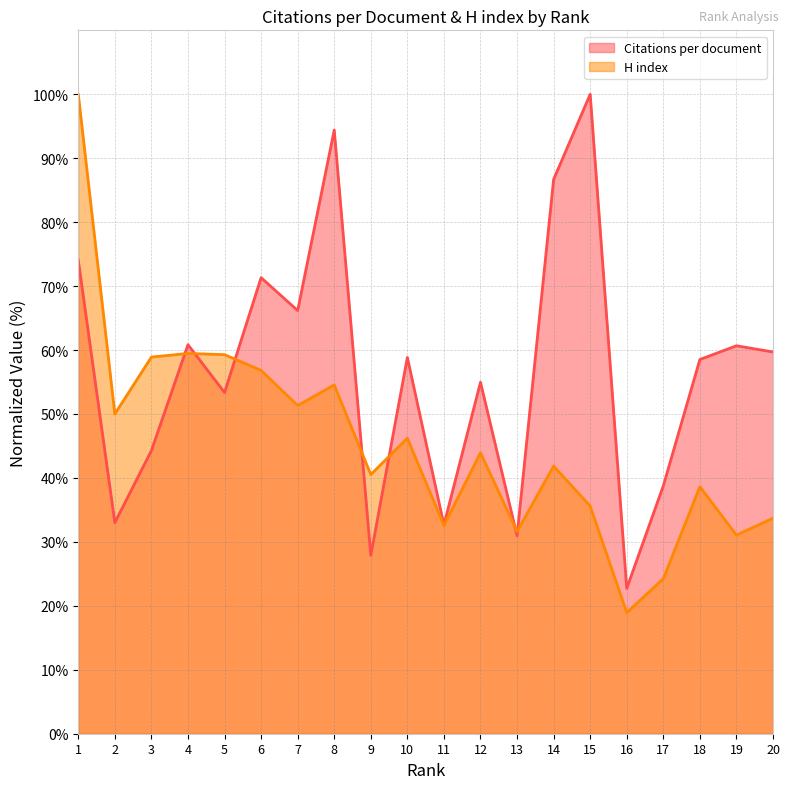

How many data points in Citations per document are less than 58?

9